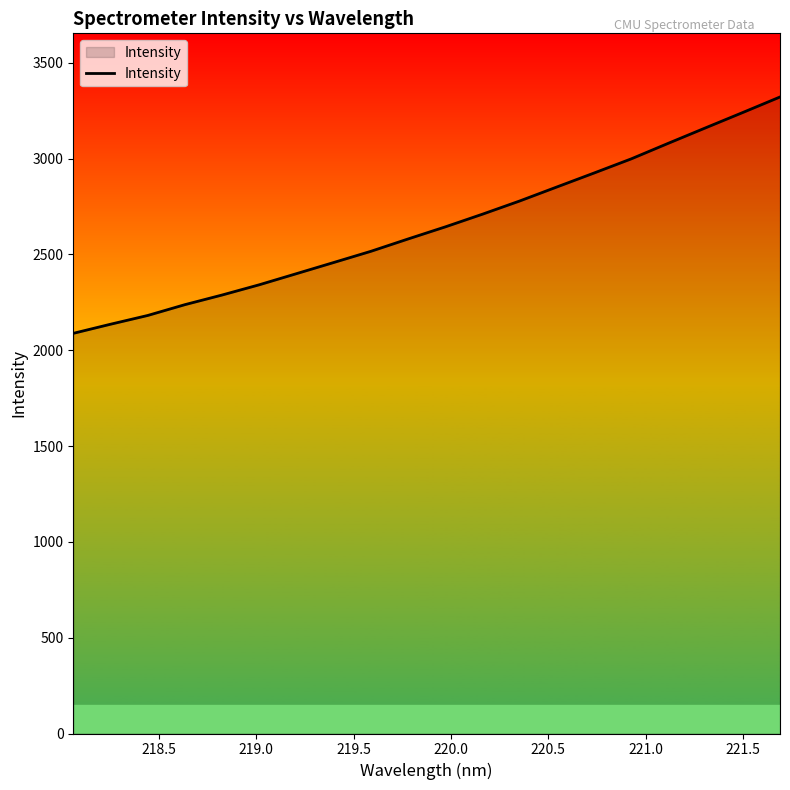

What is the difference between the maximum and minimum values?

1233.3